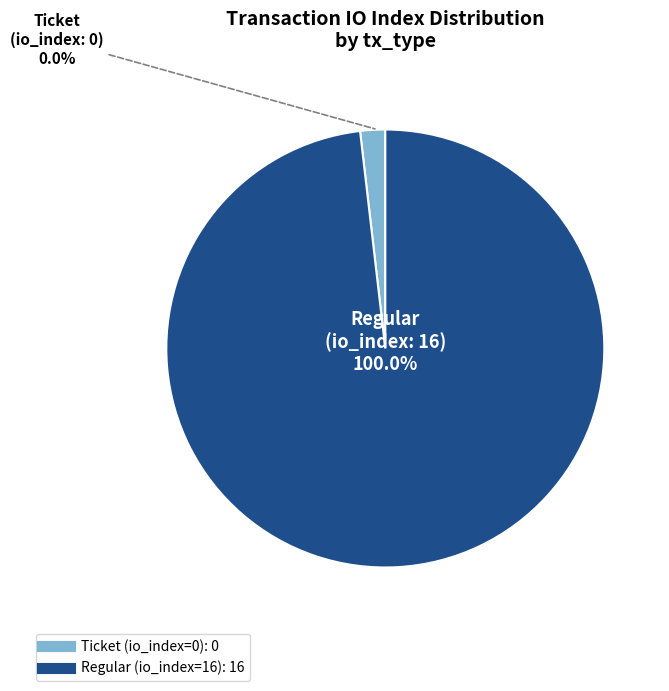

Count the number of slices in the pie.

2